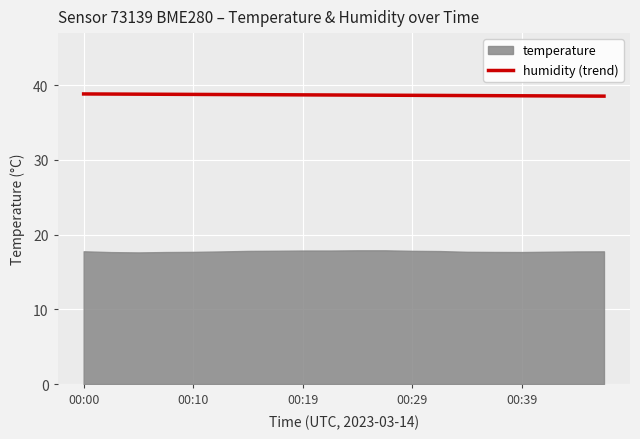

How many lines are shown in the chart?

1